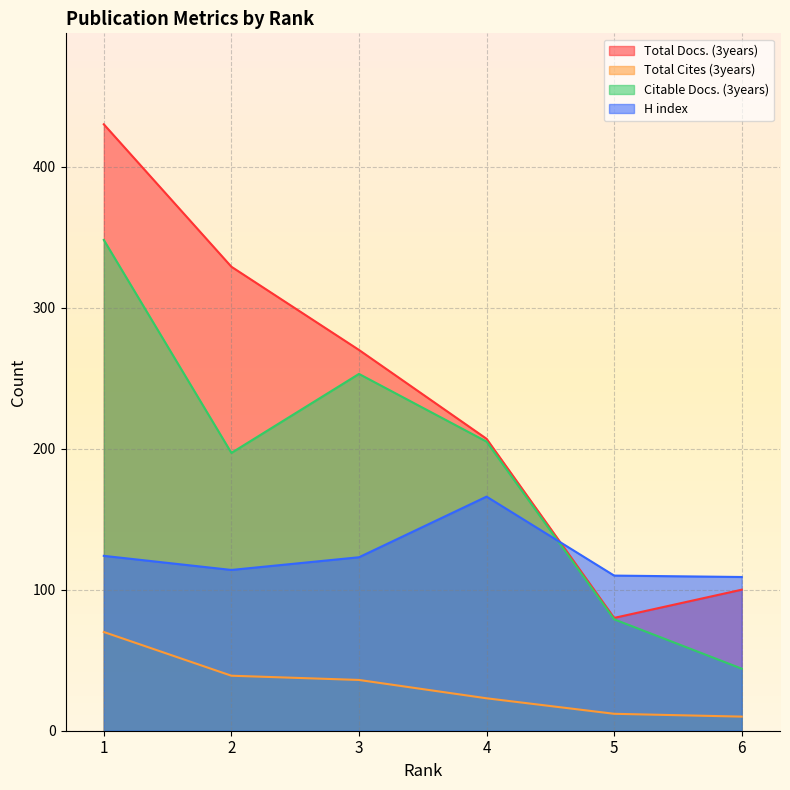

At which category does the chart reach its minimum across all series?

6